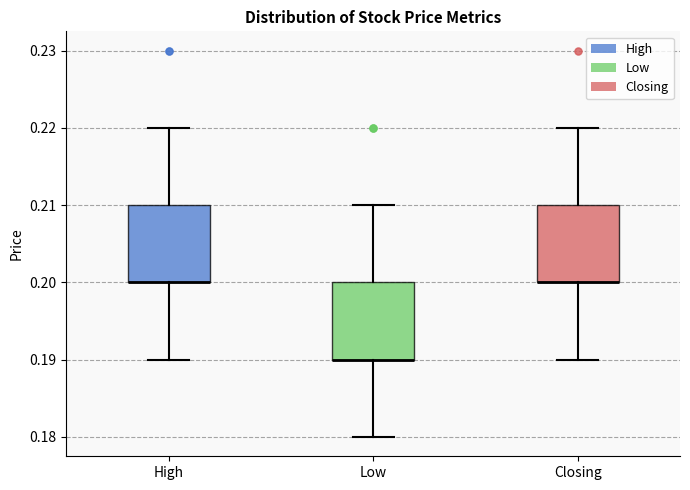

Reading left to right, transcribe this box plot: for each box, give where its median line is, the range the box spans, and where its two whiskers end, as read against the y-axis. The values are not printed on the chart, so give them approximately, as read against the axis.

High: median 0.20 (drawn on the box's lower edge), box 0.20 to 0.21, whiskers 0.19 to 0.22
Low: median 0.19 (drawn on the box's lower edge), box 0.19 to 0.20, whiskers 0.18 to 0.21
Closing: median 0.20 (drawn on the box's lower edge), box 0.20 to 0.21, whiskers 0.19 to 0.22